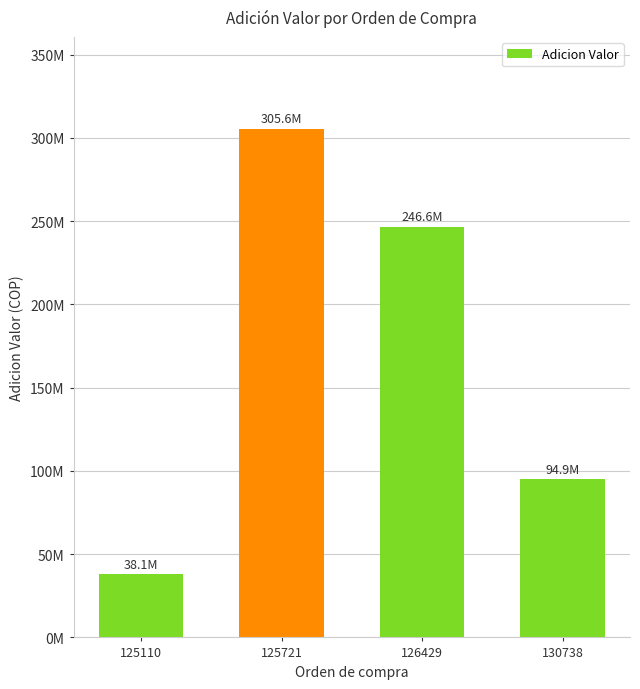

Rank the categories by value from lowest to highest.

125110, 130738, 126429, 125721